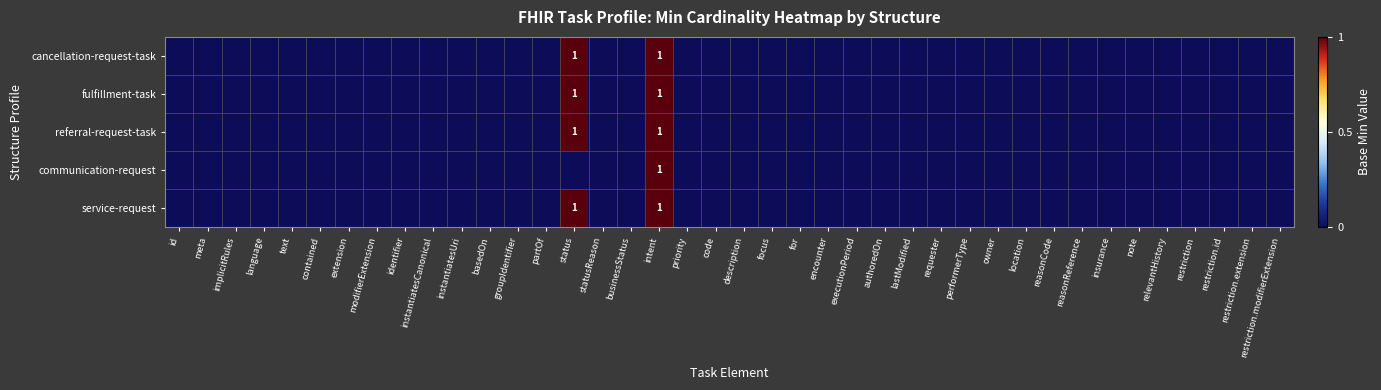

Is the value of service-request at priority greater than the value of communication-request at relevantHistory?

No